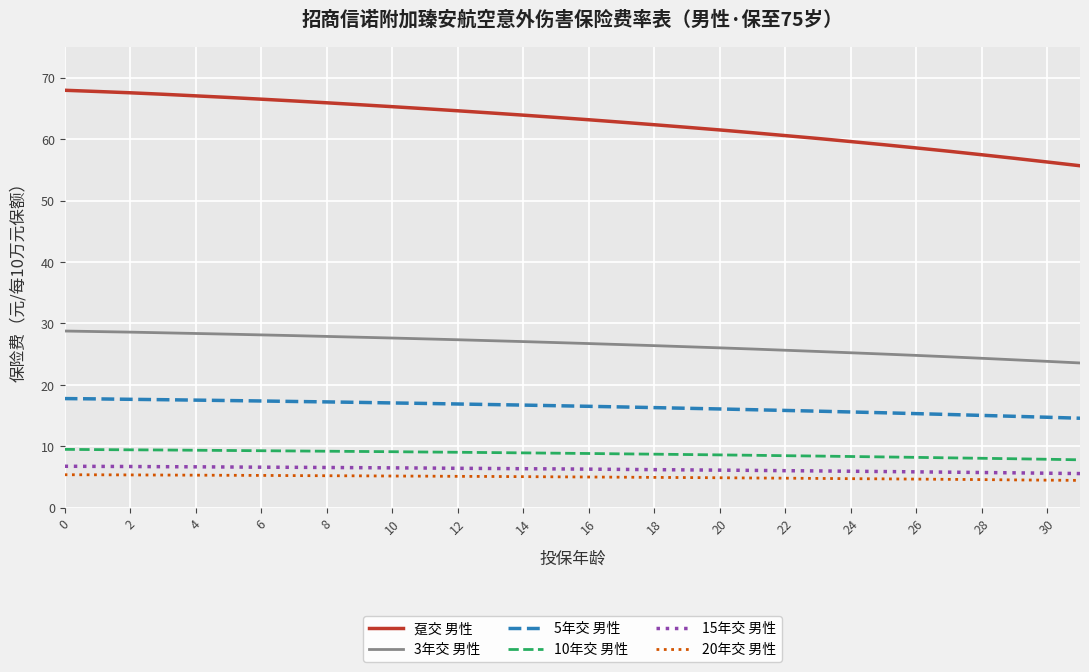

What is the highest value of the 趸交 男性 series?

68.0